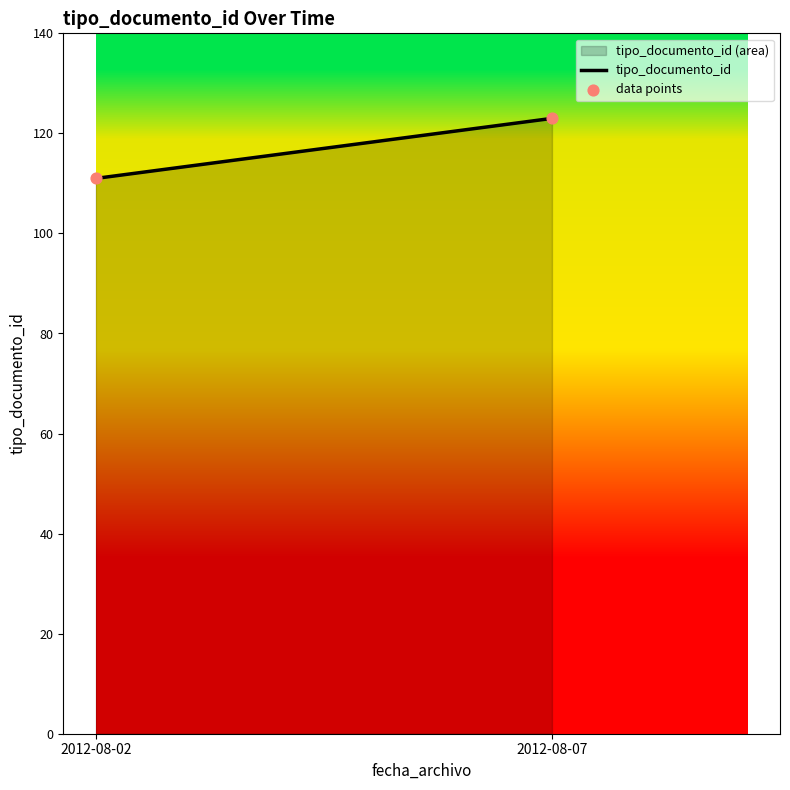

What is the average Y value?

117